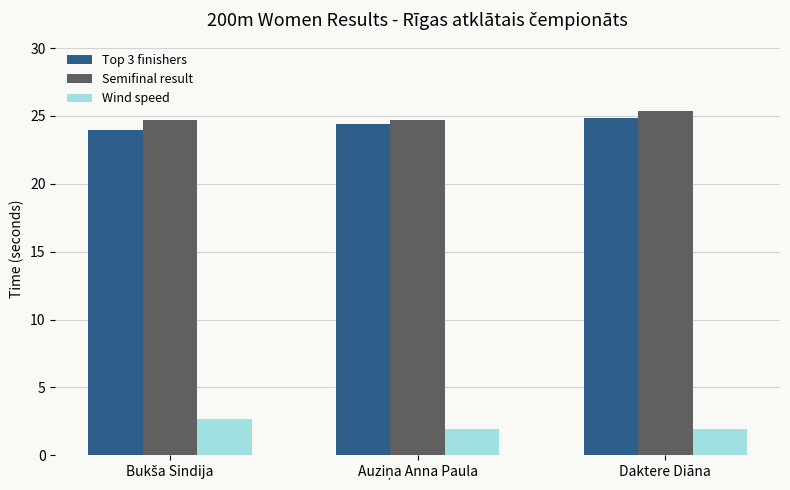

How many bars are there in each group?

3